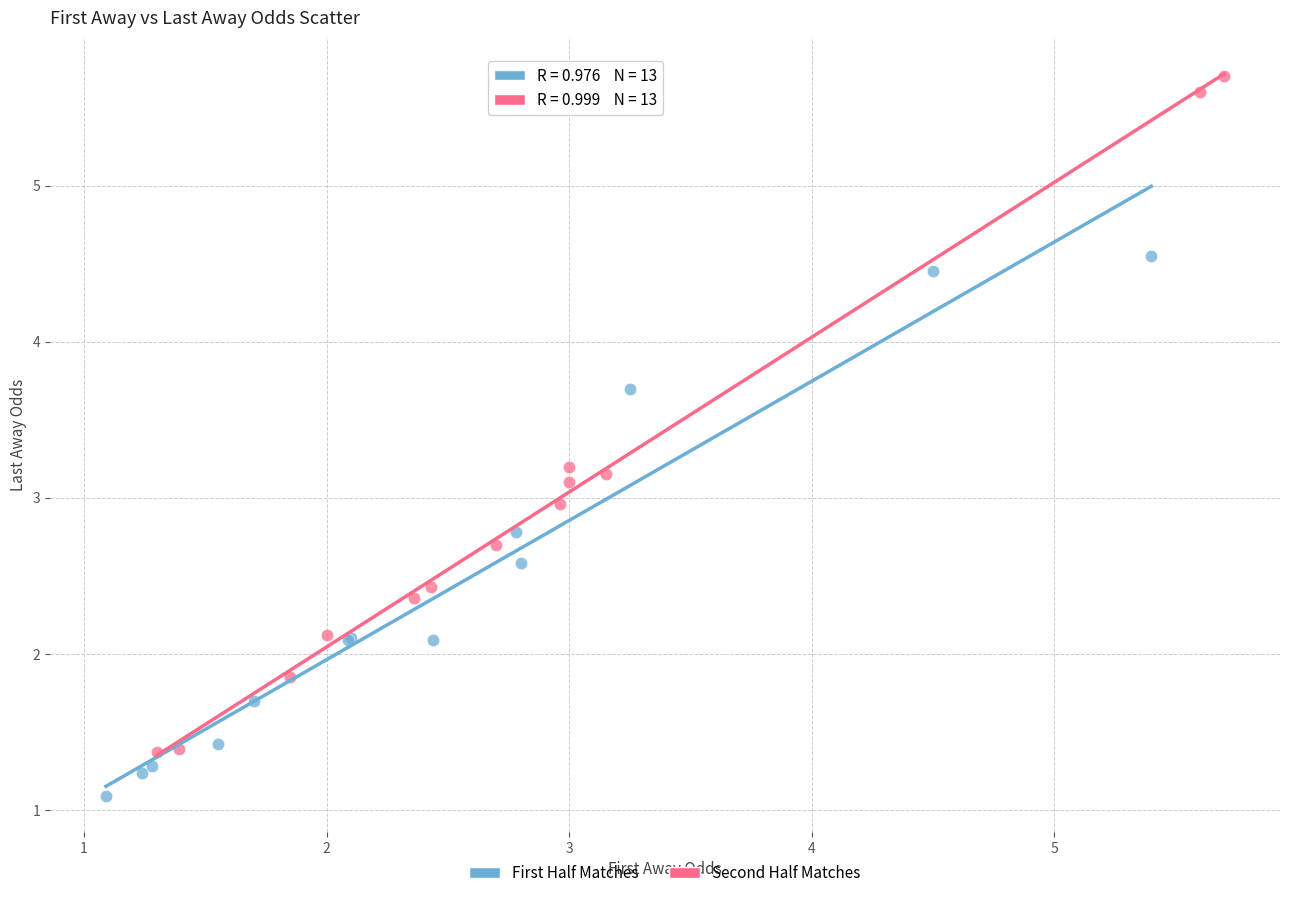

Which series contains the lowest Y value?

First Half Matches